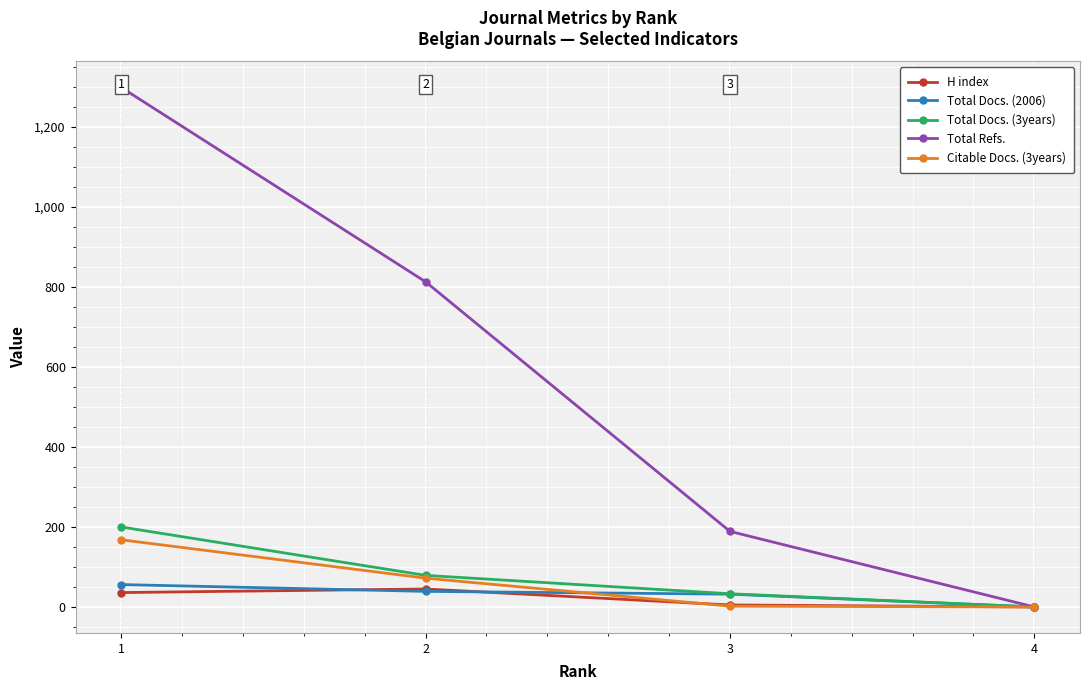

Which series changed the most between 1 and 4?

Total Refs.